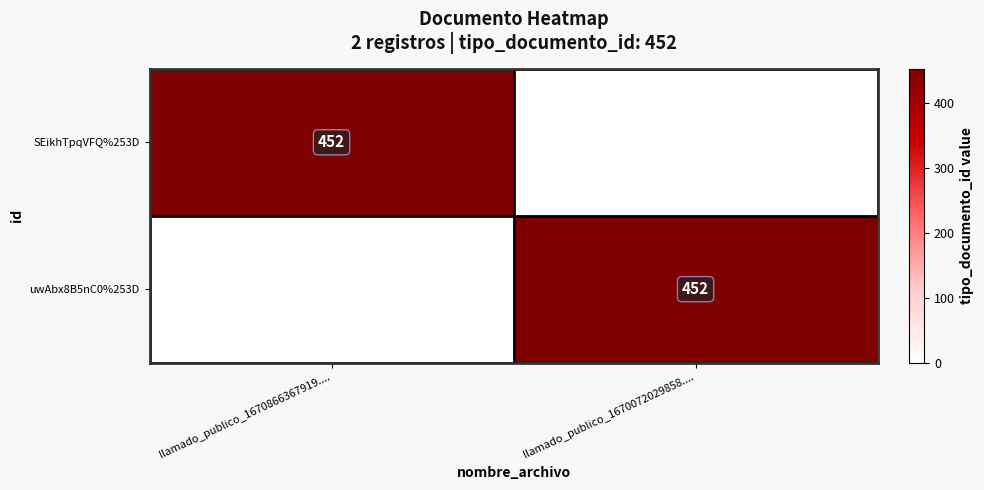

Is it true that SEikhTpqVFQ%253D equals 452 at llamado_publico_1670866367919....?

True